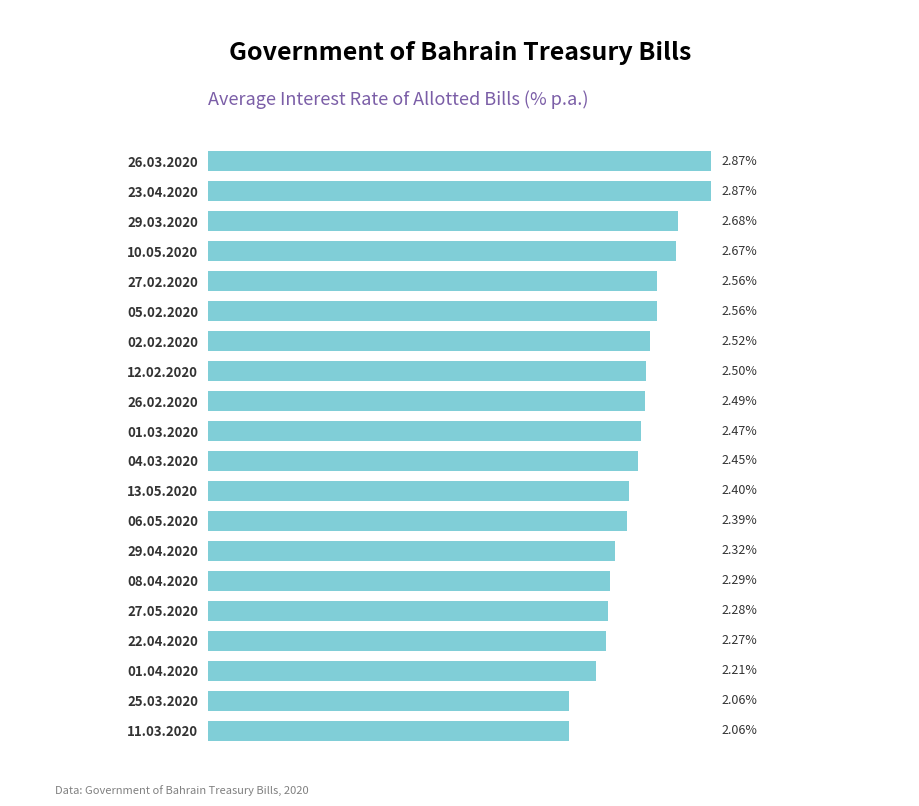

Between 10.05.2020 and 05.02.2020, which is larger?

10.05.2020